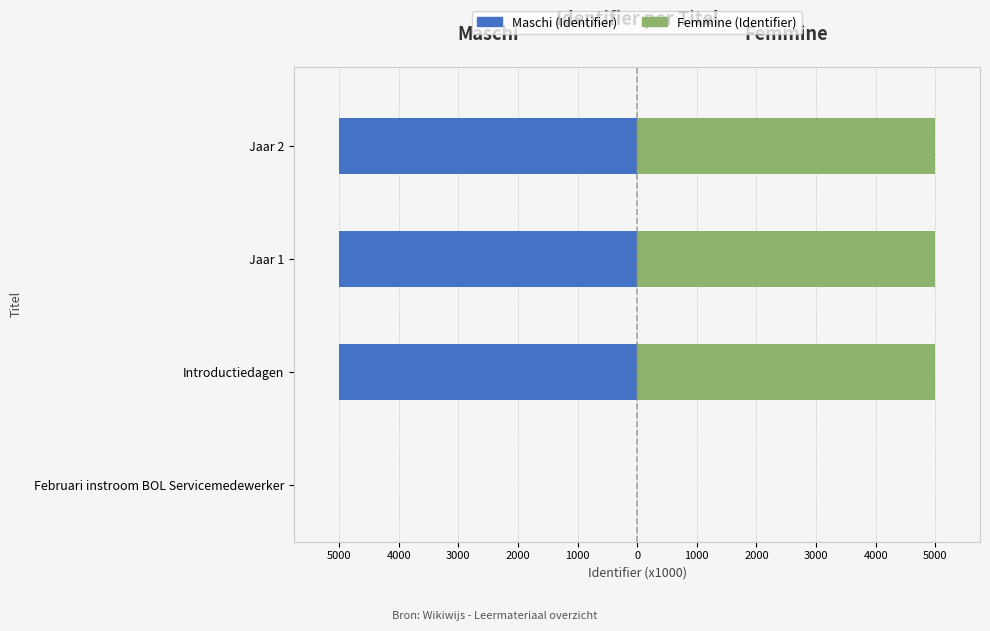

Which series has the largest total across all categories?

Femmine